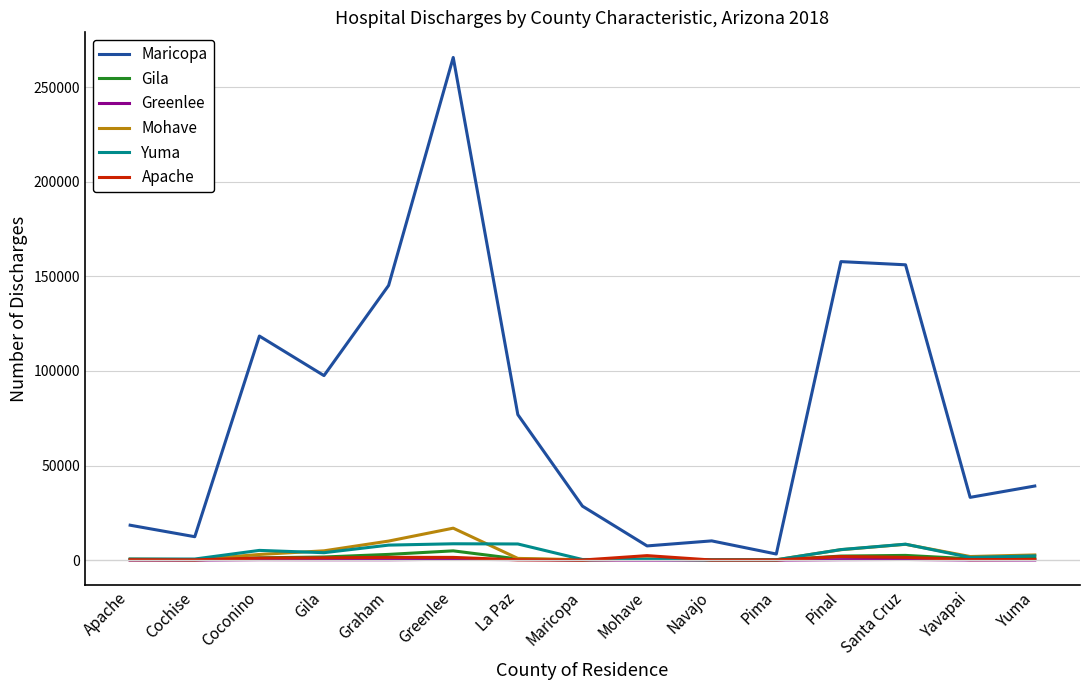

The value of Maricopa at Maricopa is 28518. True or false?

True